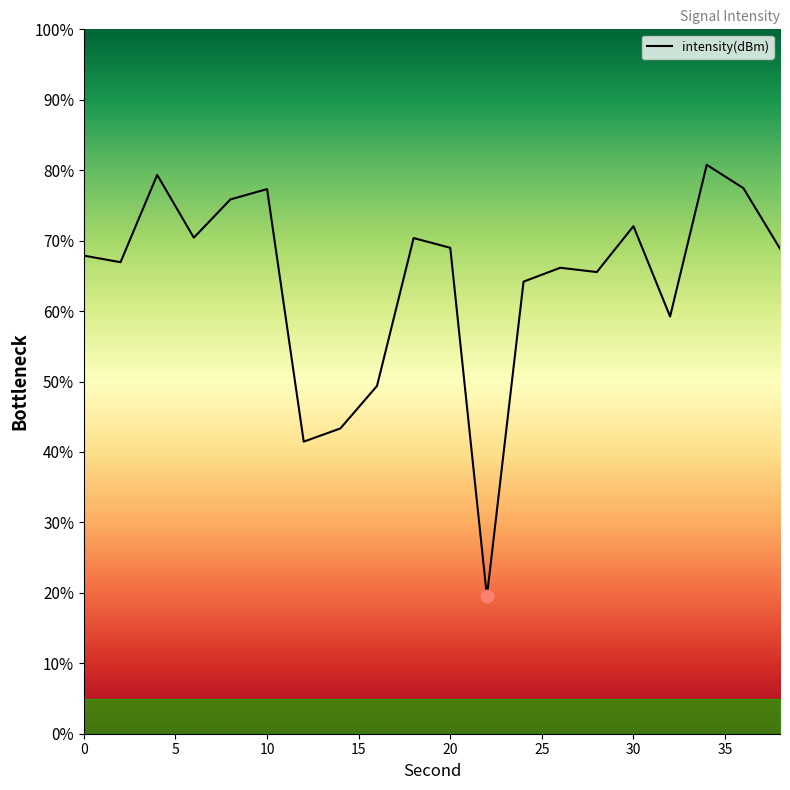

What is the smallest value displayed?

19.5